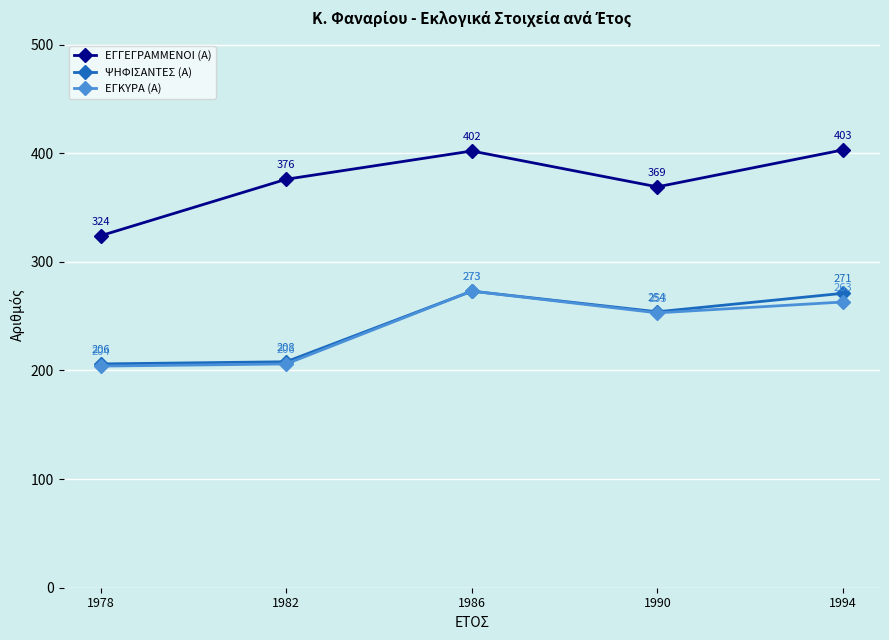

How many data points in ΕΓΓΕΓΡΑΜΜΕΝΟΙ (Α) are less than 376?

2